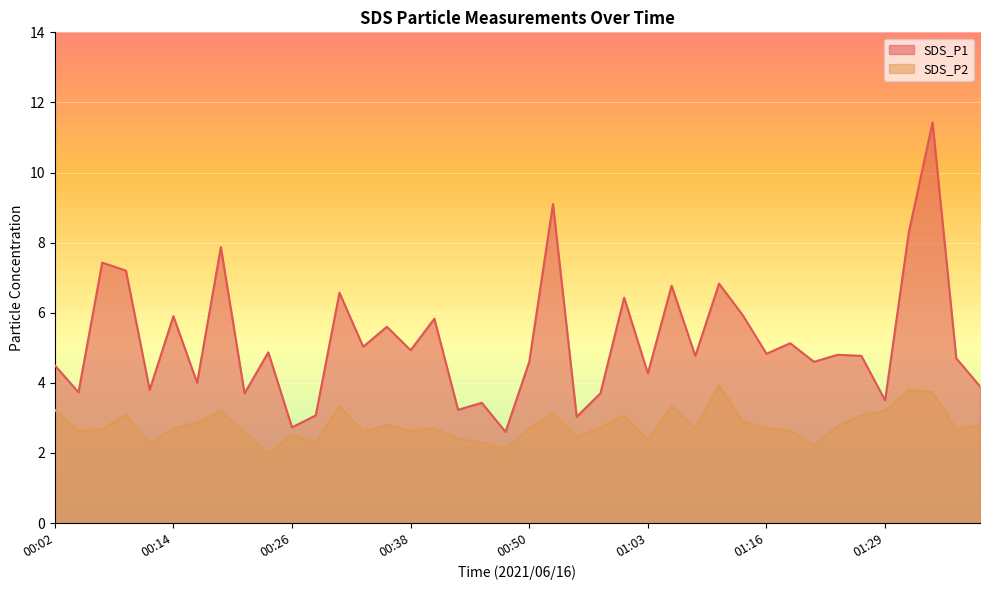

What is the difference between the SDS_P2 values at 00:58 and 00:23?

0.8